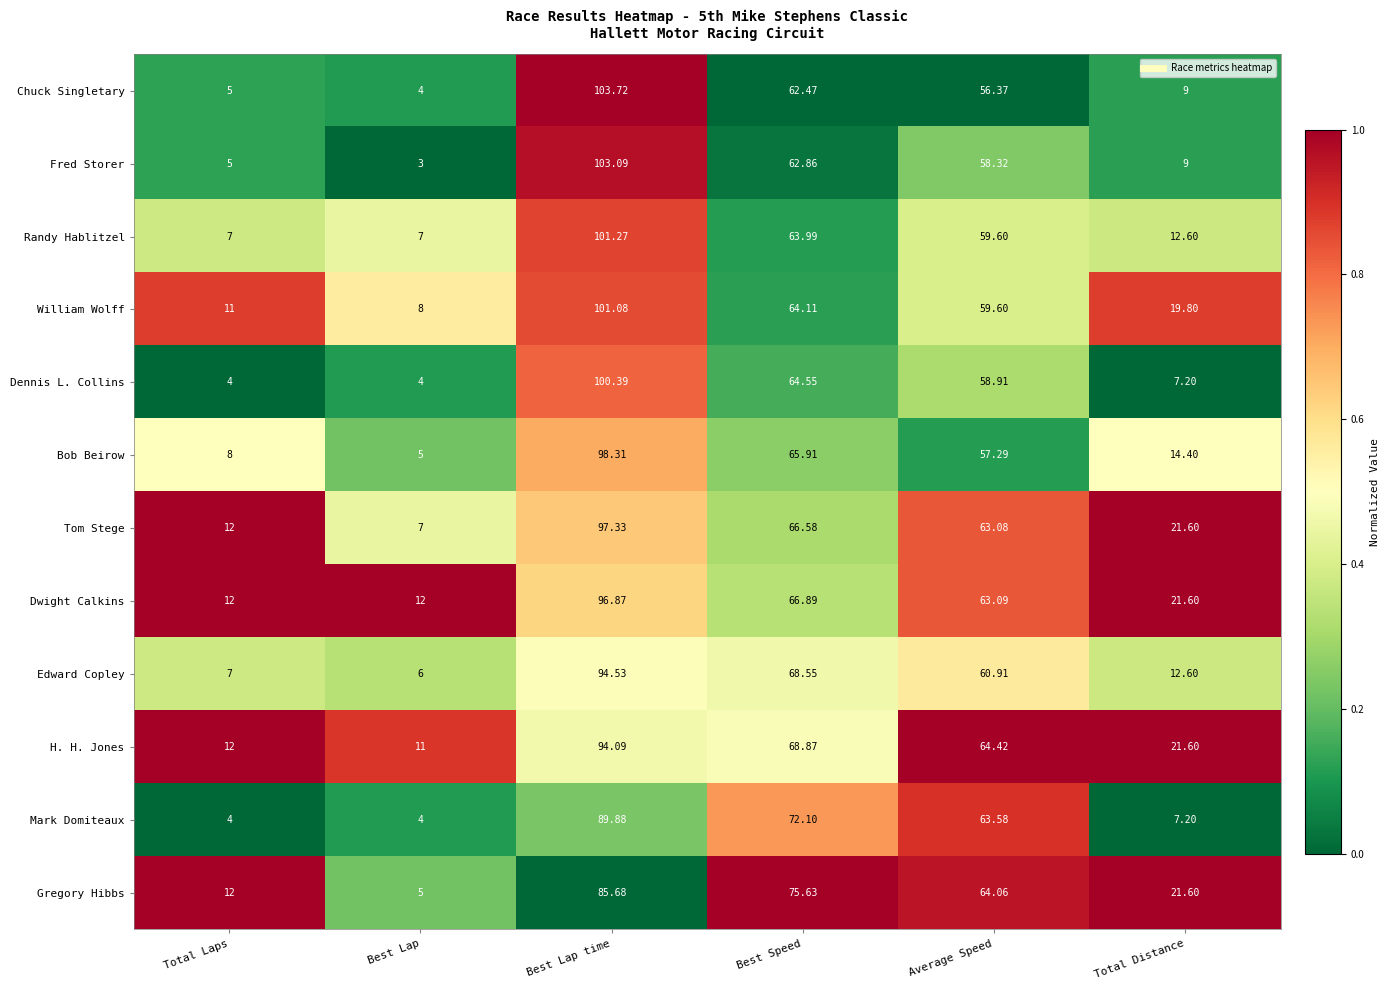

Rank the series by their maximum value, from lowest to highest.

Gregory Hibbs, Mark Domiteaux, H. H. Jones, Edward Copley, Dwight Calkins, Tom Stege, Bob Beirow, Dennis L. Collins, William Wolff, Randy Hablitzel, Fred Storer, Chuck Singletary